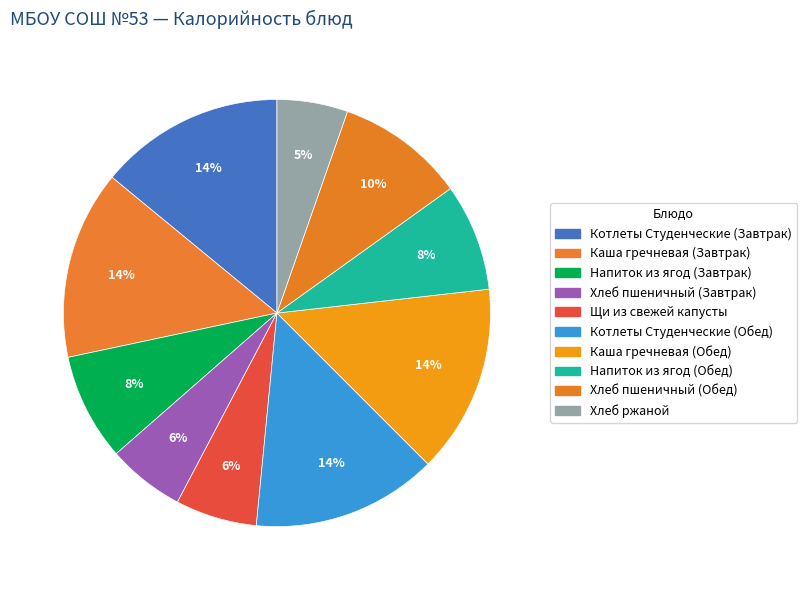

How many slices are in this pie chart?

10